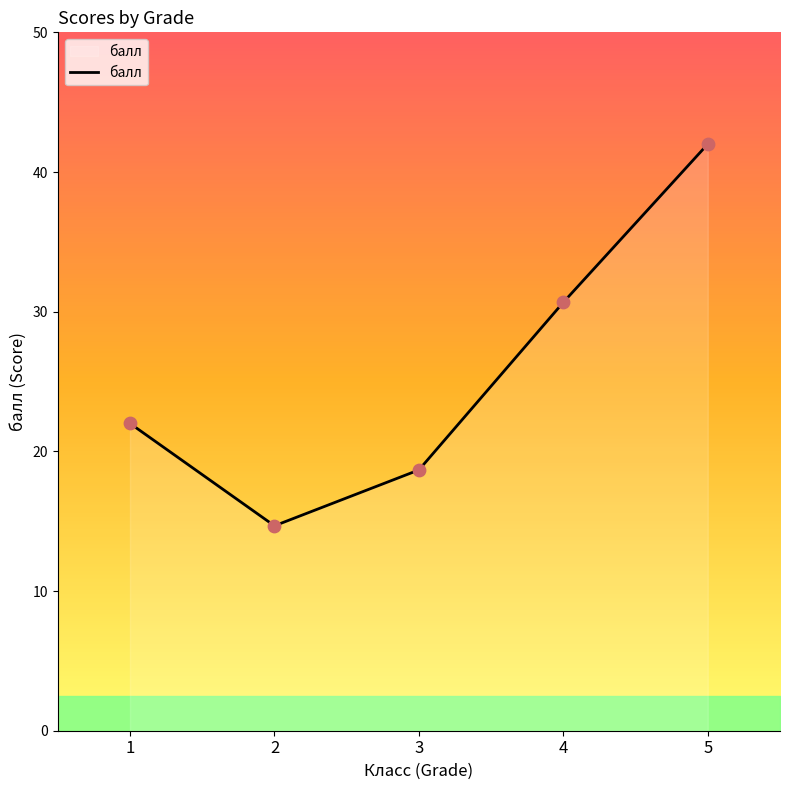

What is the ratio of the value at 1 to the value at 5?

0.5